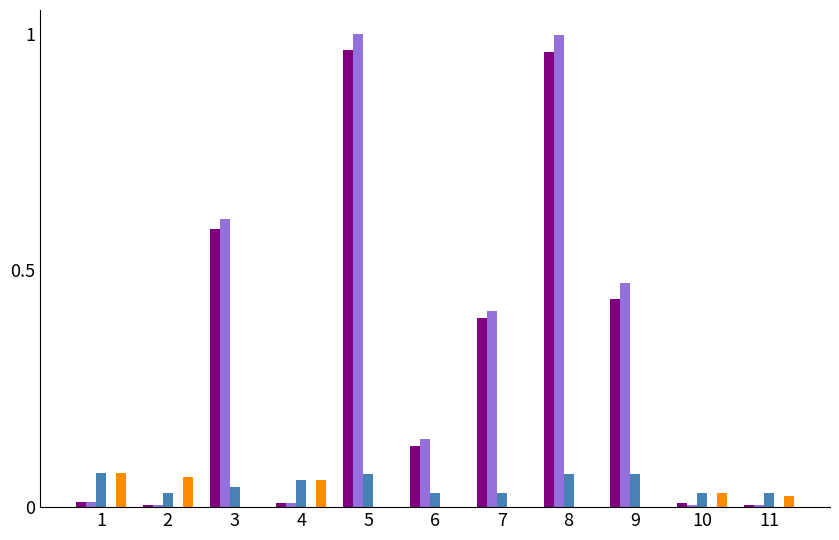

What is the total value across all series at 3?

1.2